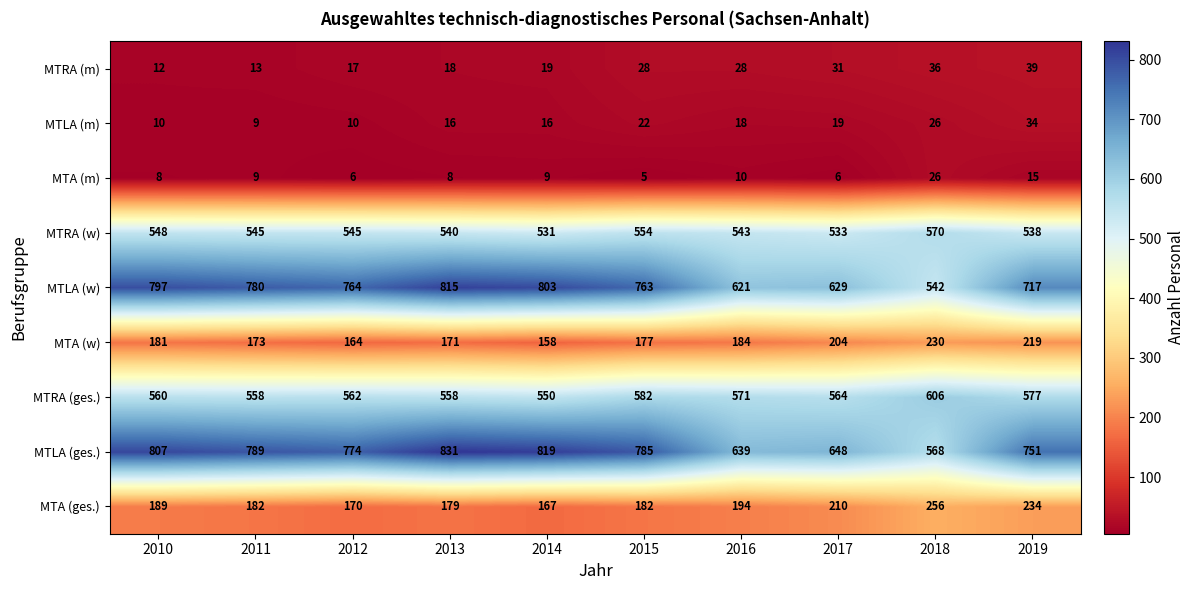

True or false: MTA (ges.) has a value of 38 at 2012.

False